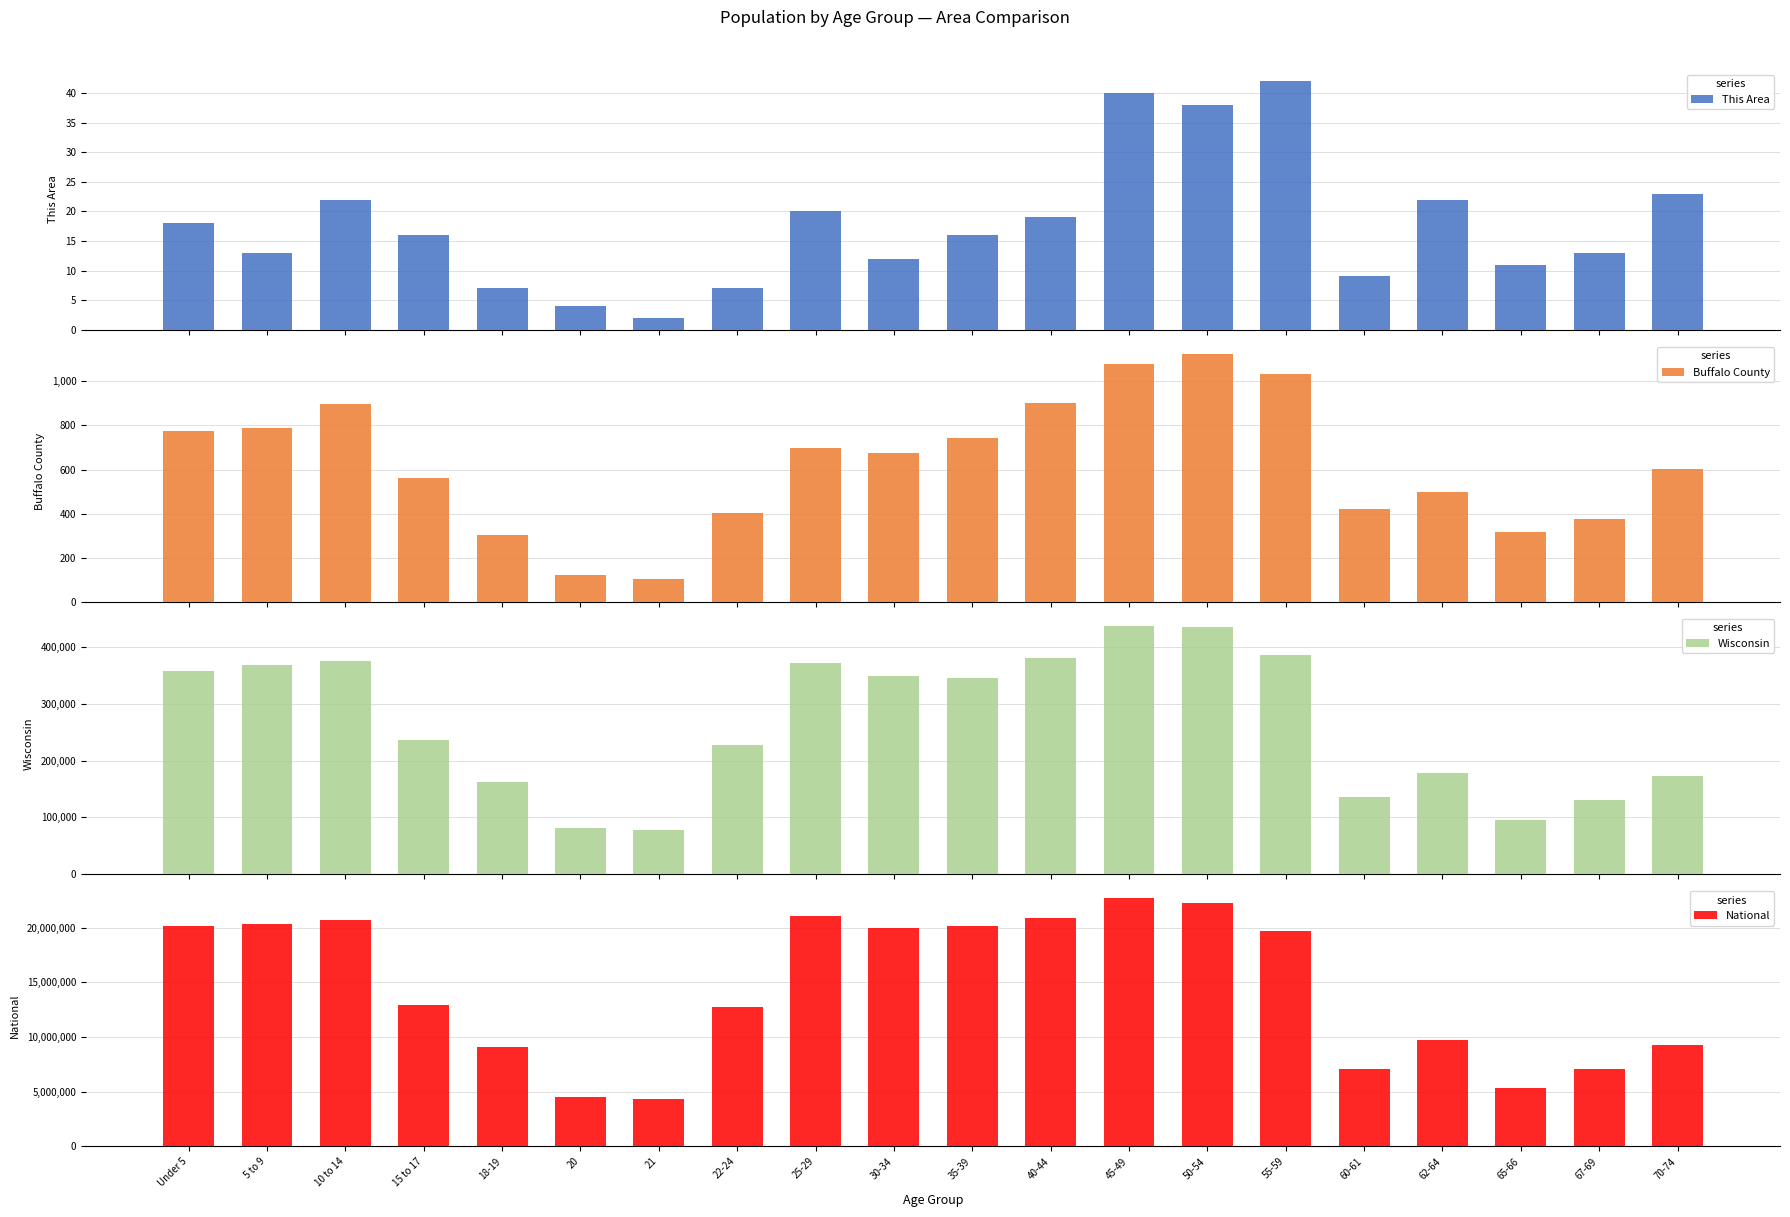

Reading right to left, what are all the values shown in this chart?

This Area: 70-74=23	67-69=13	65-66=11	62-64=22	60-61=9	55-59=42	50-54=38	45-49=40	40-44=19	35-39=16	30-34=12	25-29=20	22-24=7	21=2	20=4	18-19=7	15 to 17=16	10 to 14=22	5 to 9=13	Under 5=18
Buffalo County: 70-74=604	67-69=375	65-66=316	62-64=497	60-61=422	55-59=1034	50-54=1125	45-49=1076	40-44=900	35-39=744	30-34=676	25-29=699	22-24=403	21=104	20=122	18-19=305	15 to 17=561	10 to 14=896	5 to 9=789	Under 5=775
Wisconsin: 70-74=173467	67-69=130713	65-66=96316	62-64=178388	60-61=135437	55-59=385986	50-54=436126	45-49=437627	40-44=380338	35-39=345328	30-34=349347	25-29=372347	22-24=227573	21=78216	20=80763	18-19=162704	15 to 17=236505	10 to 14=375927	5 to 9=368617	Under 5=358443
National: 70-74=9278166	67-69=7115361	65-66=5319902	62-64=9704197	60-61=7113727	55-59=19664805	50-54=22298125	45-49=22708591	40-44=20890964	35-39=20179642	30-34=19962099	25-29=21101849	22-24=12712576	21=4354294	20=4519129	18-19=9086089	15 to 17=12954254	10 to 14=20677194	5 to 9=20348657	Under 5=20201362